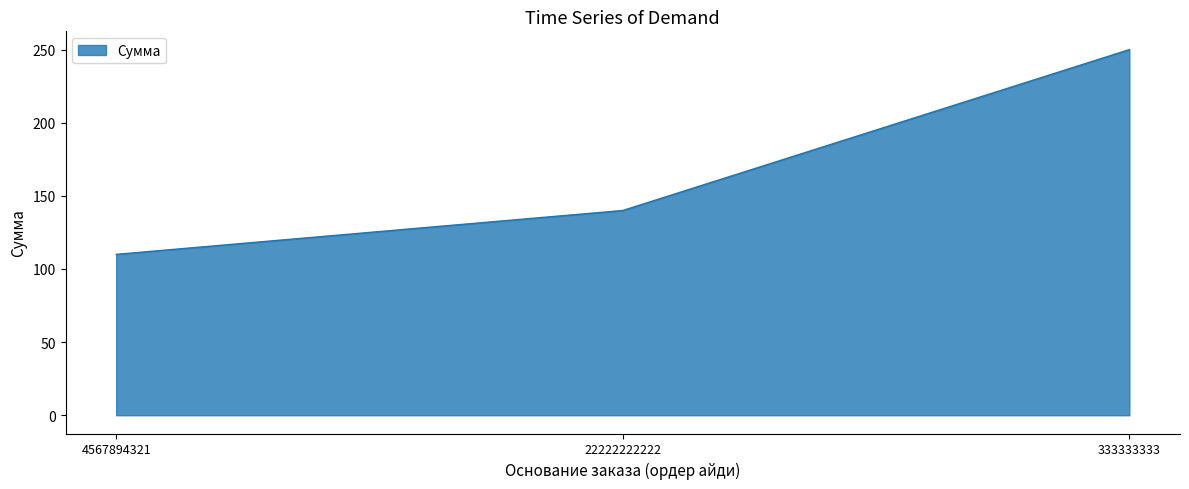

How many values are below 140?

1